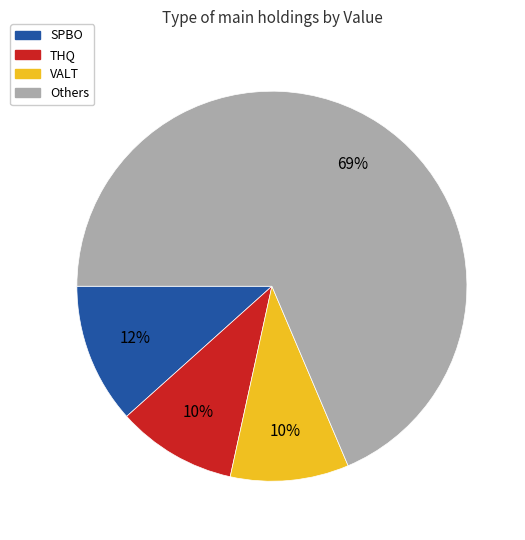

Count the number of slices in the pie.

4